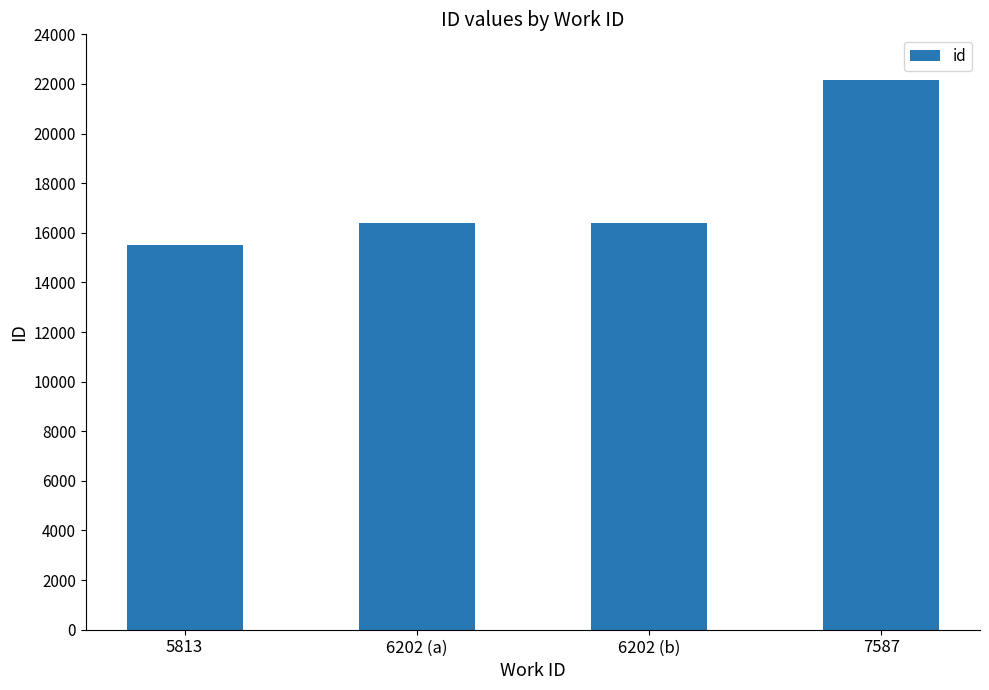

Count the number of categories in the chart.

4